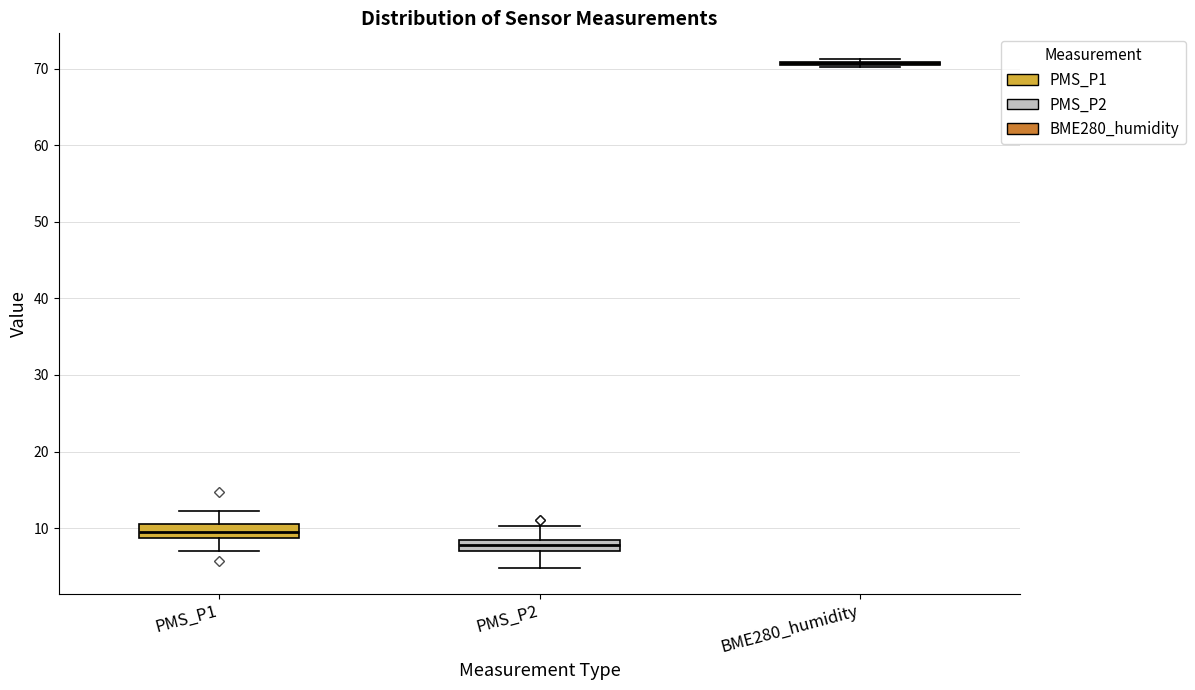

Where does the upper whisker of the box for PMS_P2 end on the y-axis? The values are not printed on the chart, so give them approximately, as read against the axis.

10